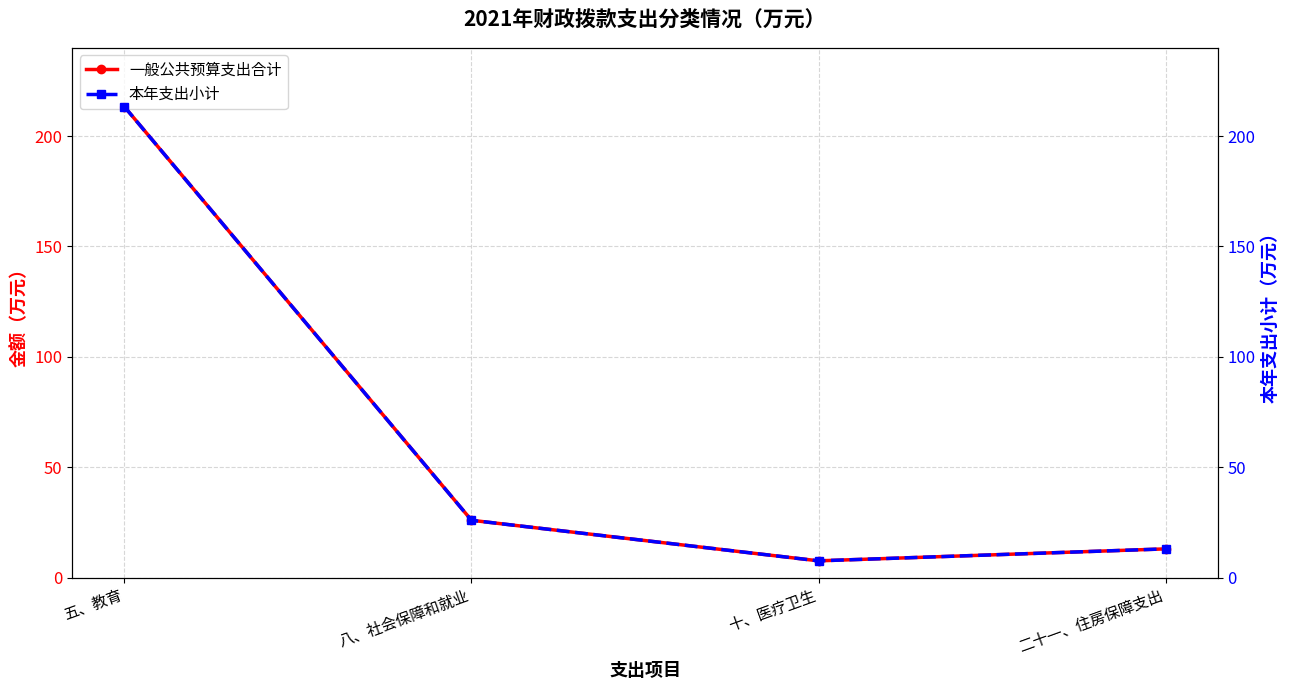

What is the label of the 1st point from the left?

五、教育